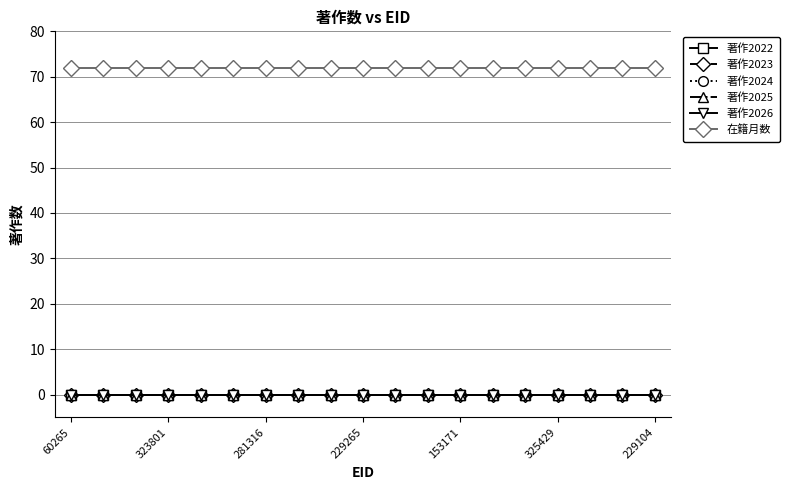

Reading left to right, list all the values displayed in this chart.

著作2022: 0	0	0	0	0	0	0	0	0	0	0	0	0	0	0	0	0	0	0
著作2023: 0	0	0	0	0	0	0	0	0	0	0	0	0	0	0	0	0	0	0
著作2024: 0	0	0	0	0	0	0	0	0	0	0	0	0	0	0	0	0	0	0
著作2025: 0	0	0	0	0	0	0	0	0	0	0	0	0	0	0	0	0	0	0
著作2026: 0	0	0	0	0	0	0	0	0	0	0	0	0	0	0	0	0	0	0
在籍月数: 72	72	72	72	72	72	72	72	72	72	72	72	72	72	72	72	72	72	72